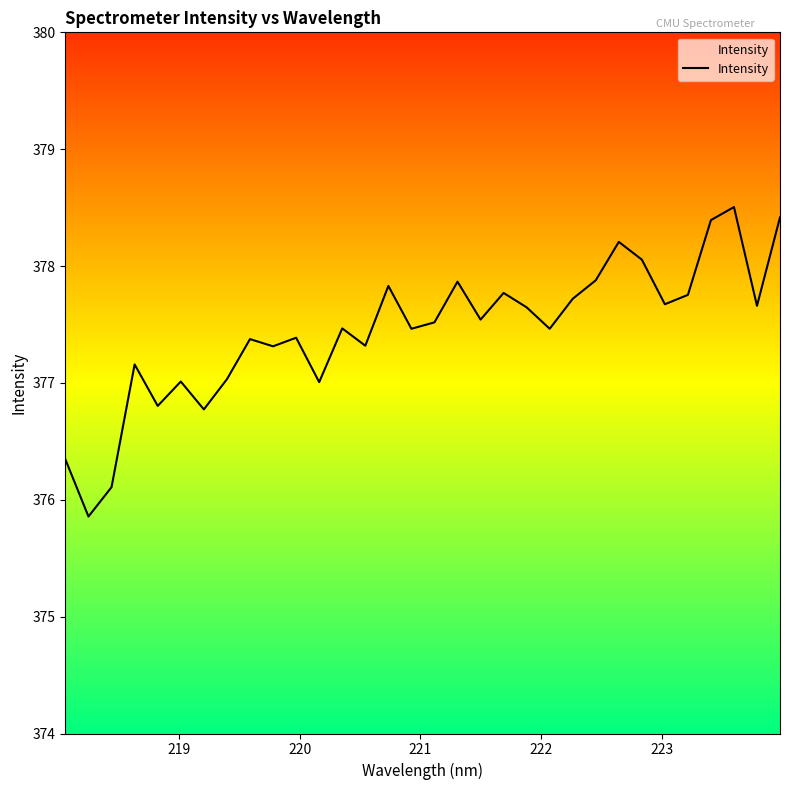

What is the maximum value shown in the chart?

378.5